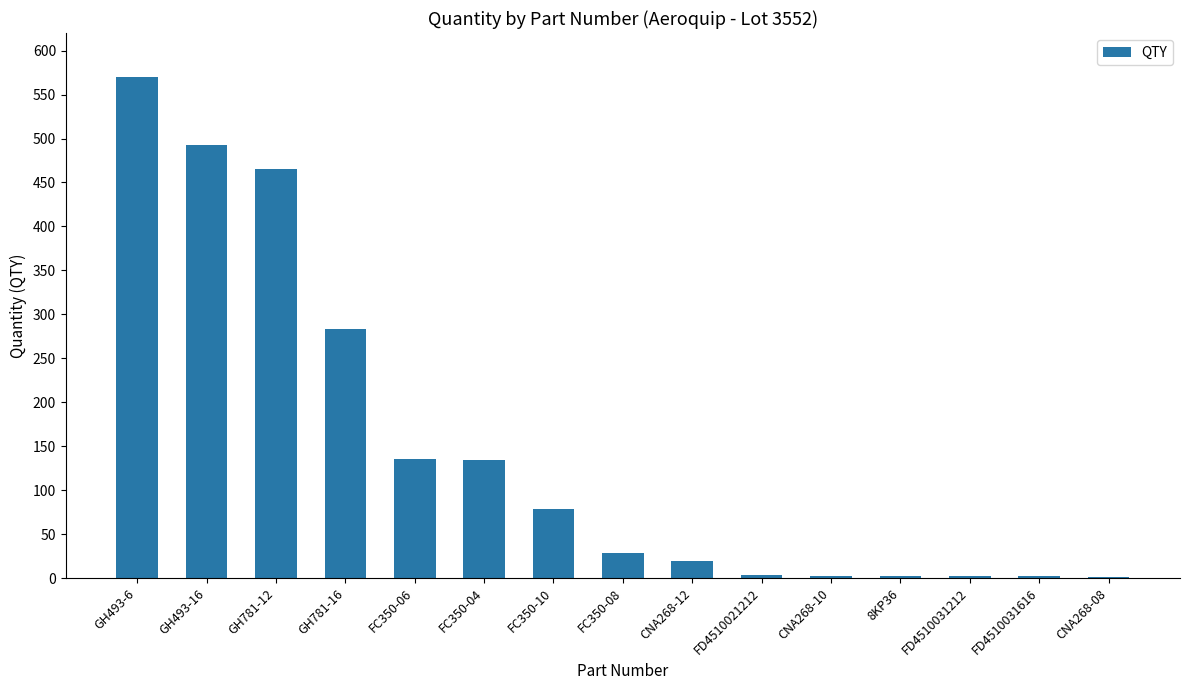

Between FC350-06 and GH493-16, which is larger?

GH493-16